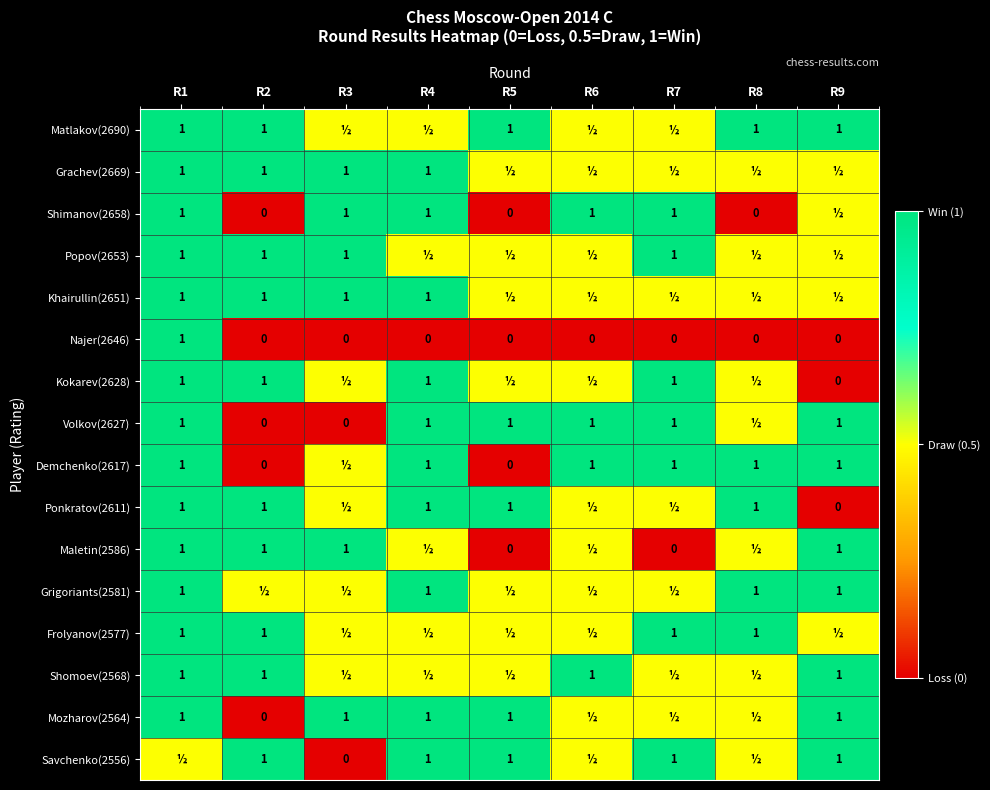

The Grachev(2669) series shows 1.0 at R1. True or false?

True